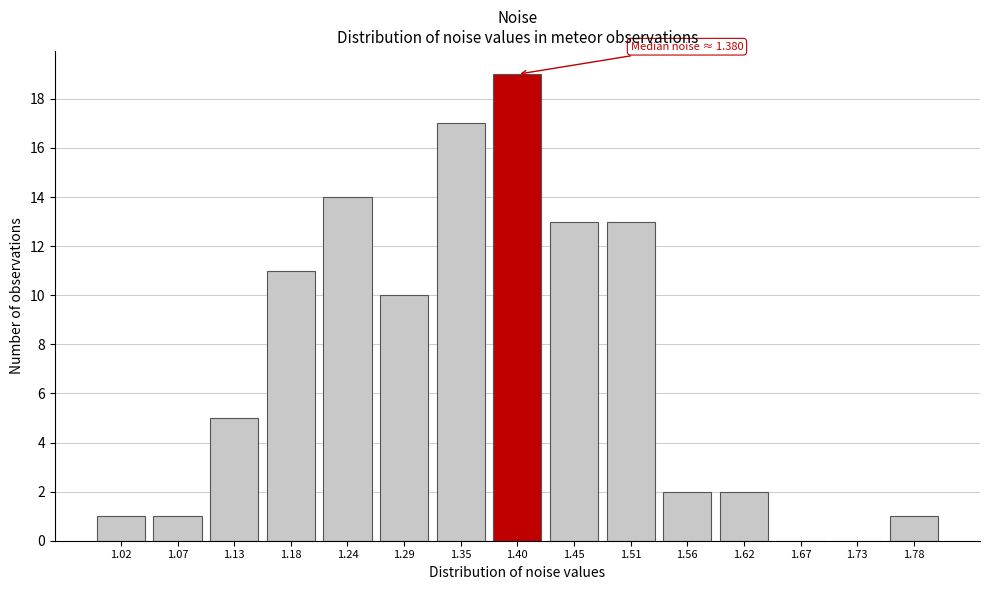

Reading left to right, transcribe all the data shown in this chart.

1.02=1	1.07=1	1.13=5	1.18=11	1.24=14	1.29=10	1.35=17	1.40=19	1.45=13	1.51=13	1.56=2	1.62=2	1.67=0	1.73=0	1.78=1